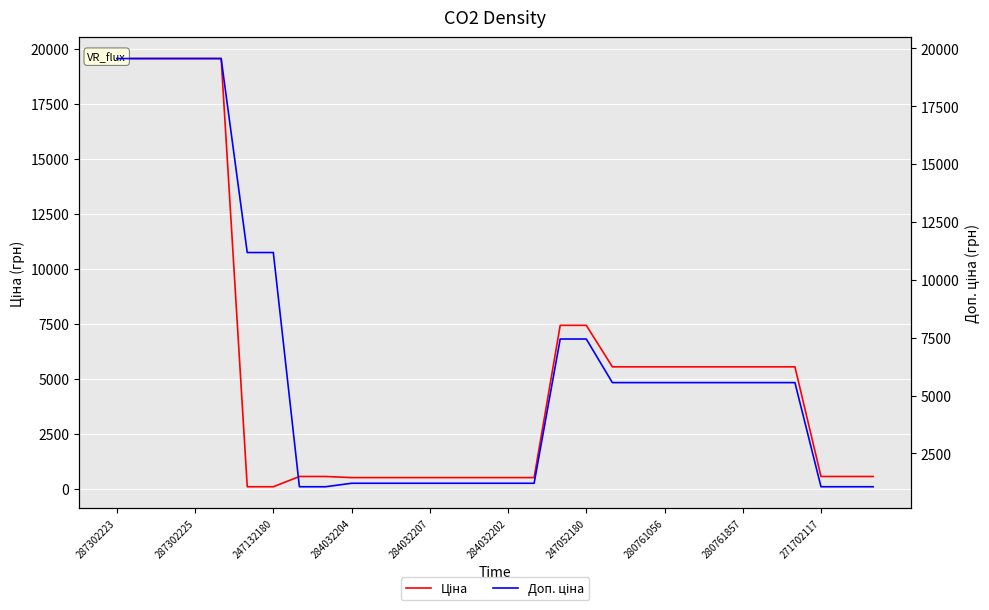

Is it true that Ціна equals 32806.1 at 287302223?

False